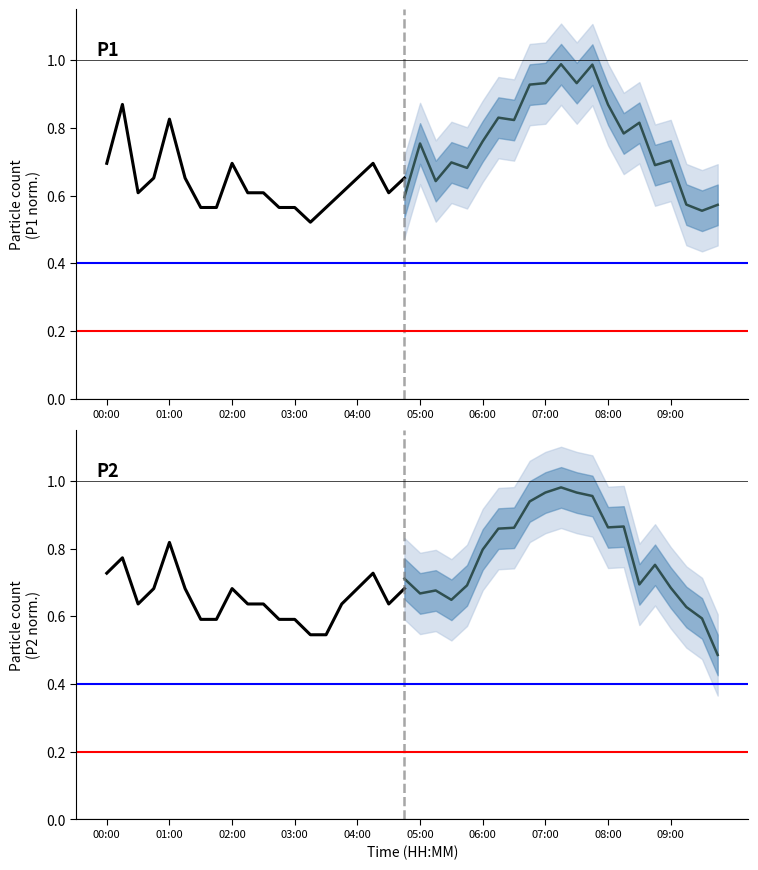

Does the chart display data point markers on the line(s)?

No